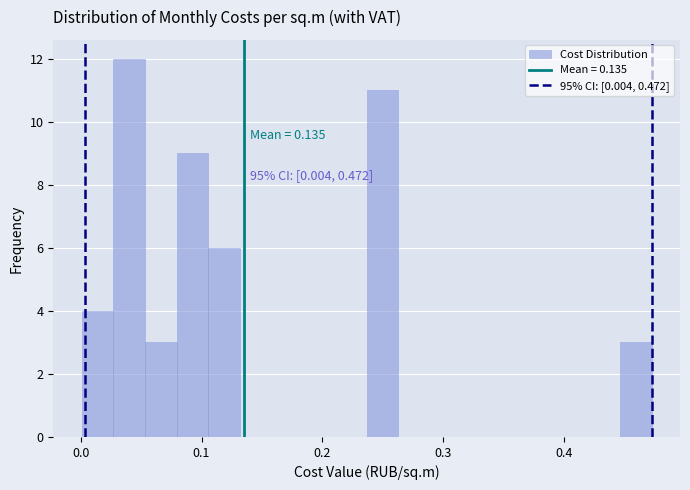

Around what value on the x-axis is the tallest bar? Give the approximate position of its centre, as read against the axis.

0.04